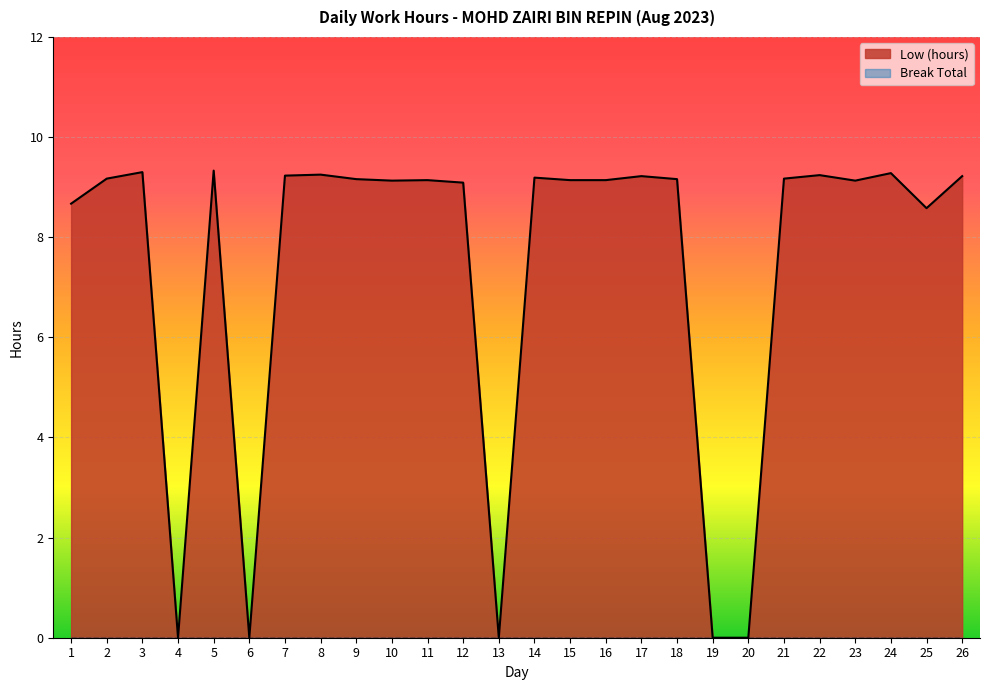

Which has a higher value, 4 or 14?

14